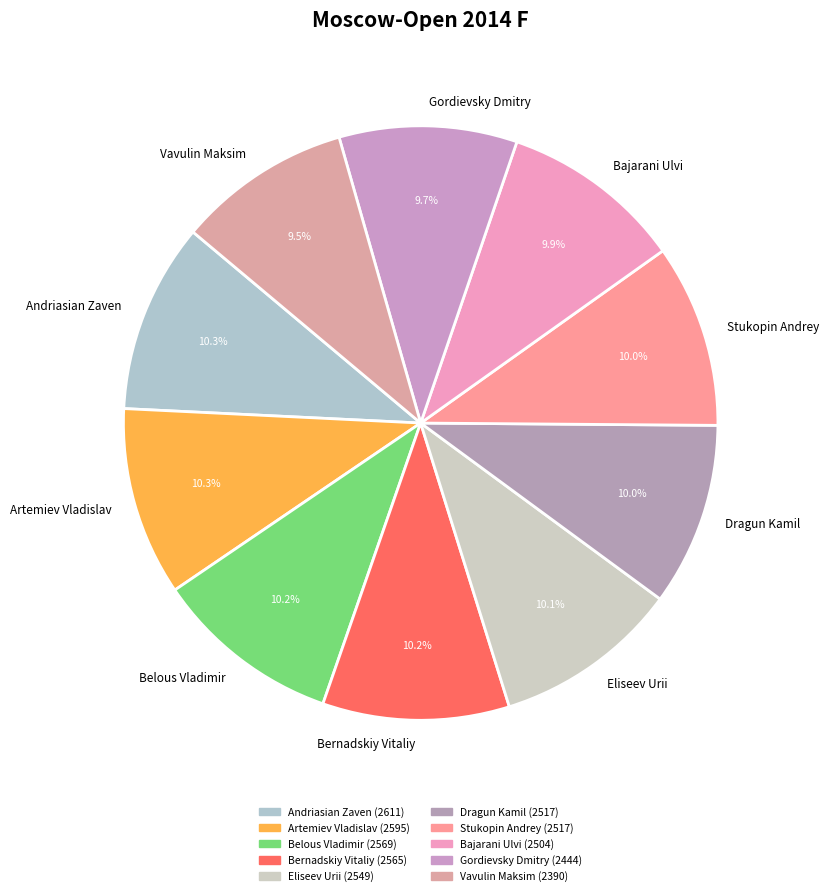

Is there any slice that represents more than half of the pie?

No